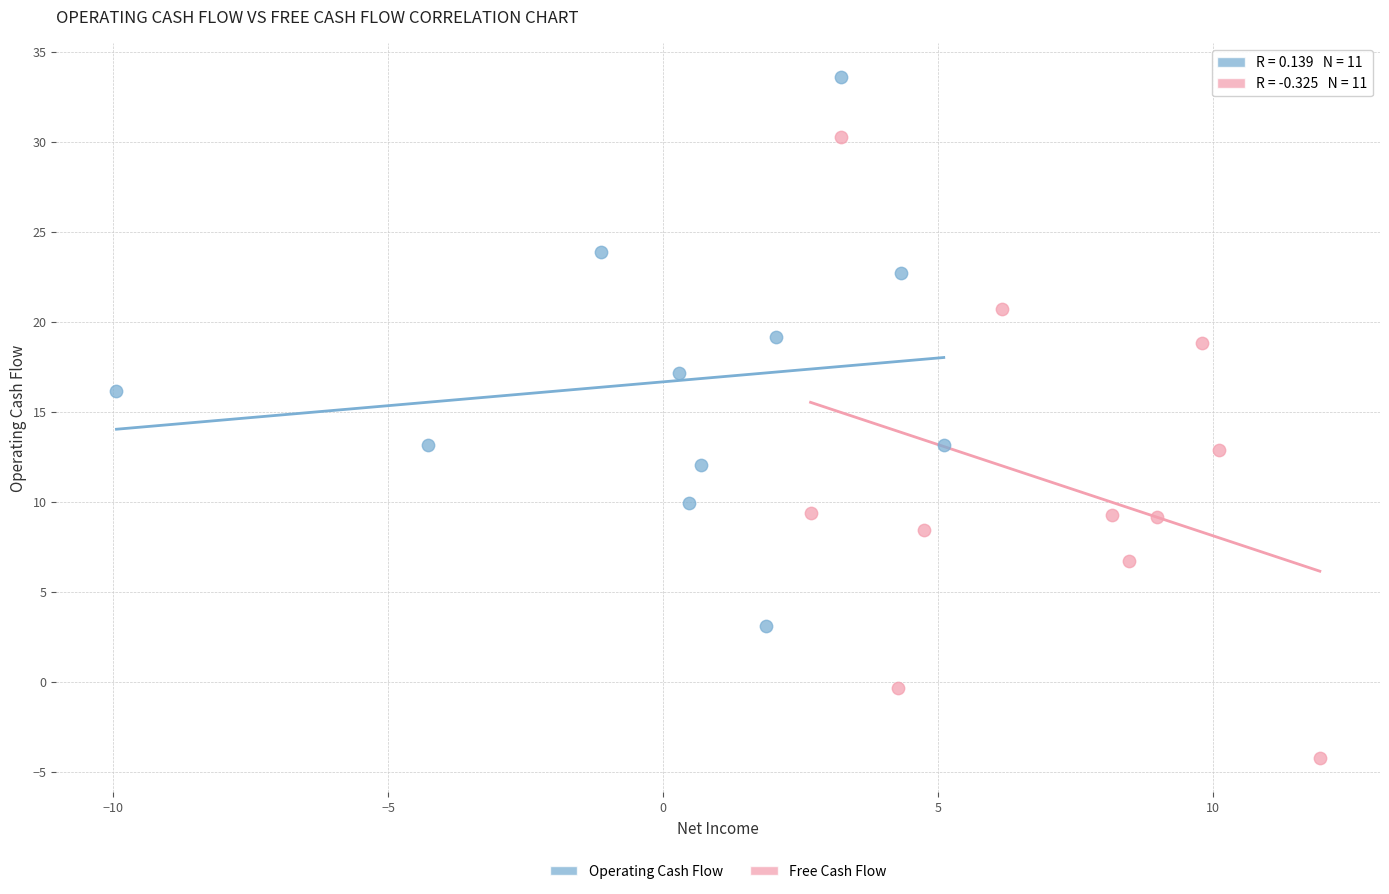

Which series contains the lowest Y value?

Free Cash Flow